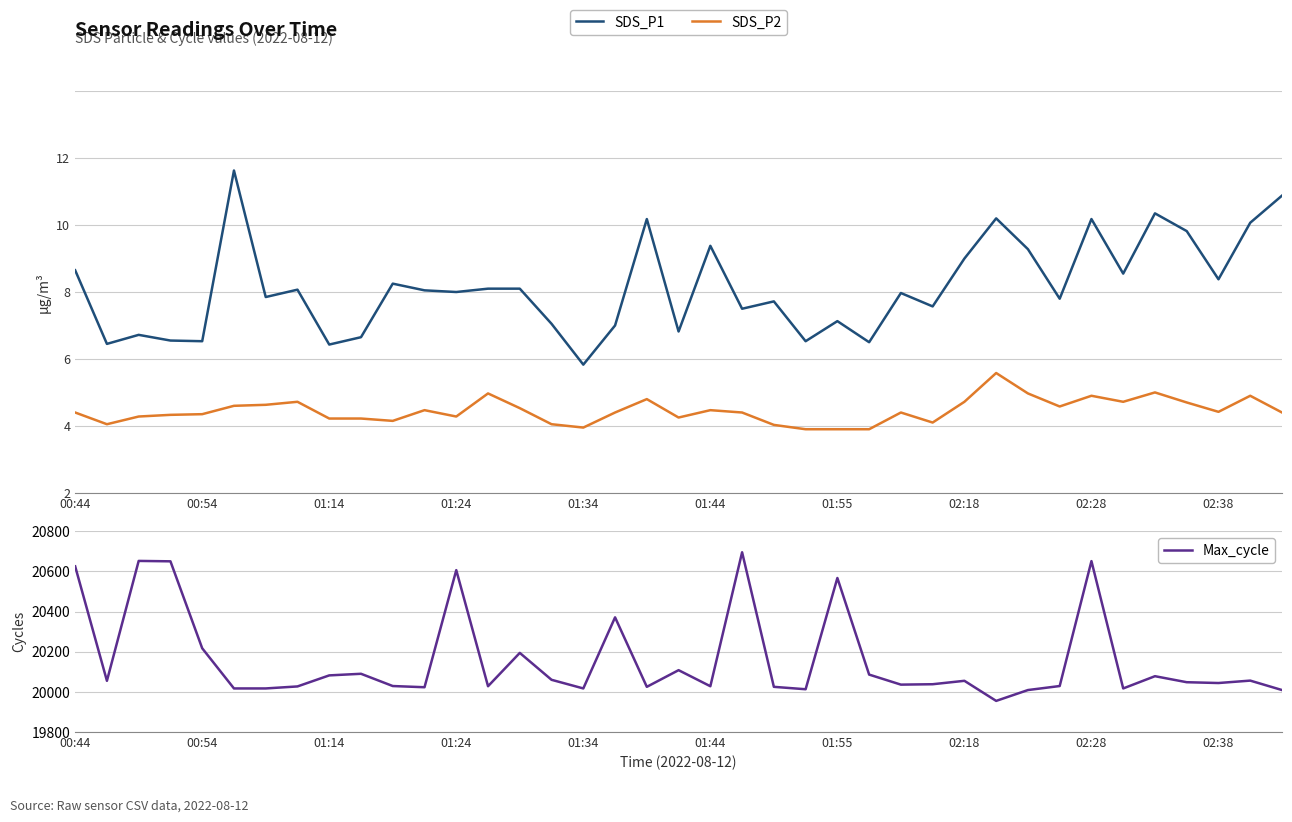

What is the minimum value for Max_cycle?

19955